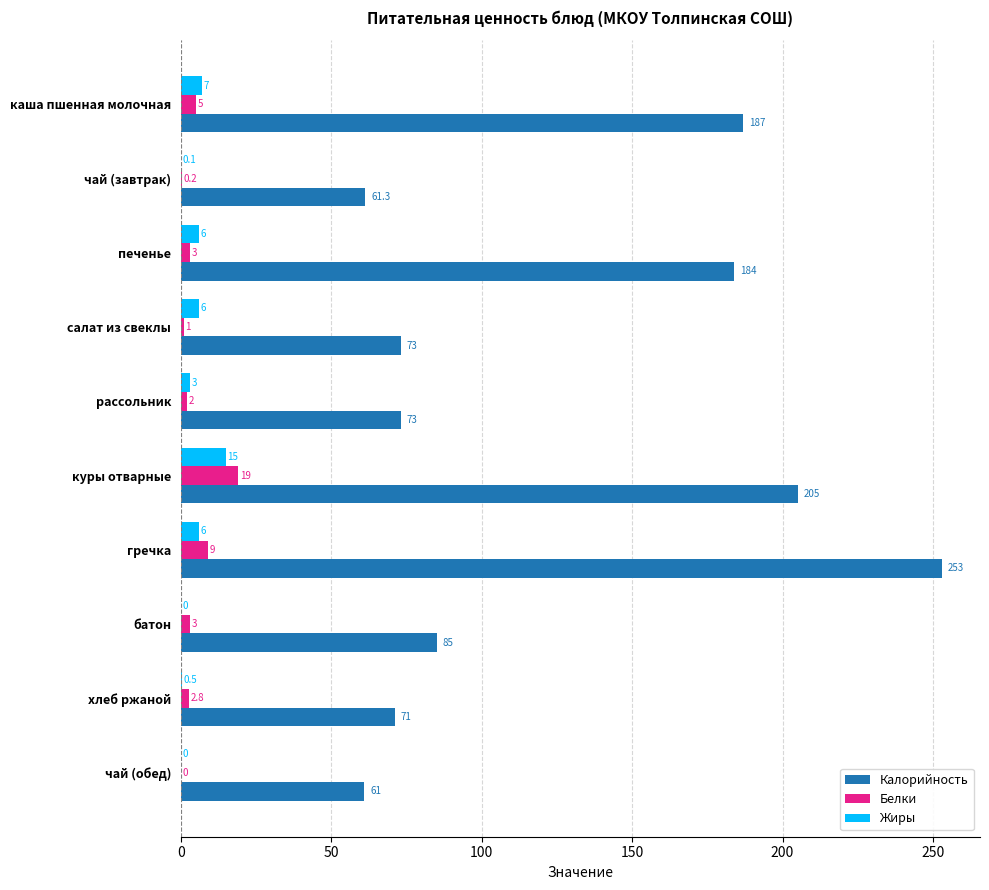

The value of Калорийность at рассольник is 73.0. True or false?

True